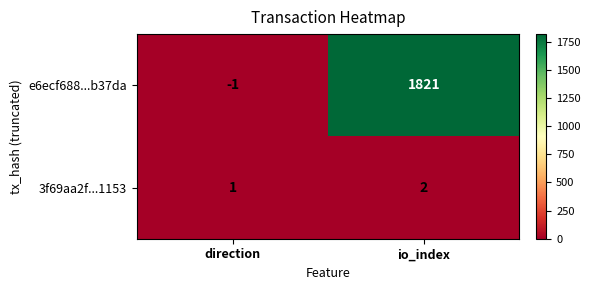

Reading left to right, list all the values displayed in this chart.

e6ecf688...b37da: direction=-1	io_index=1821
3f69aa2f...1153: direction=1	io_index=2